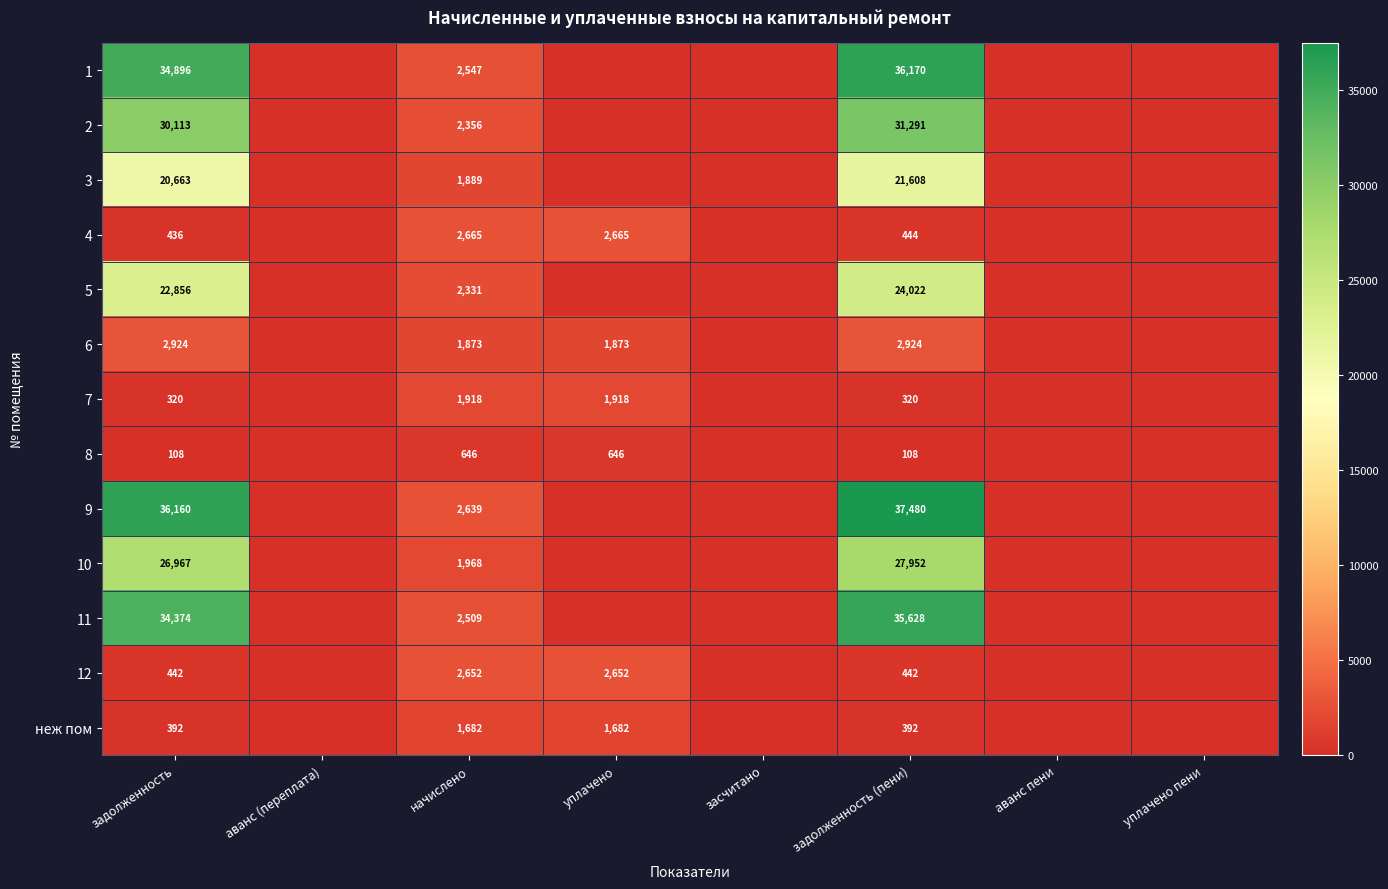

The 8 series shows 185 at задолженность. True or false?

False